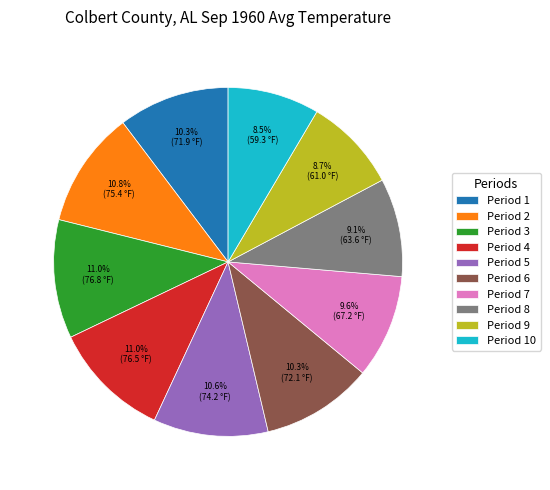

To the nearest percent, what portion does Period 1 represent?

10%